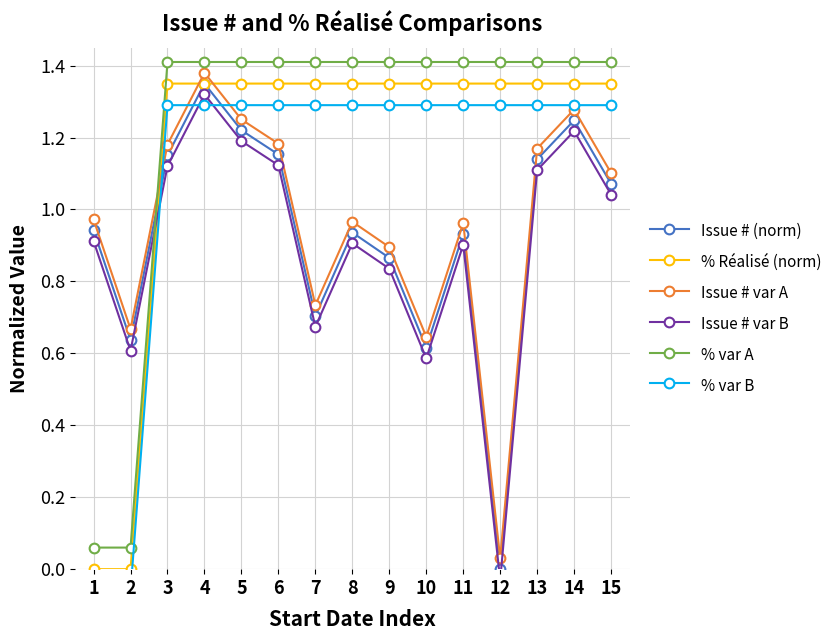

What is the difference between the maximum and minimum values in the Issue # (norm) series?

1.4